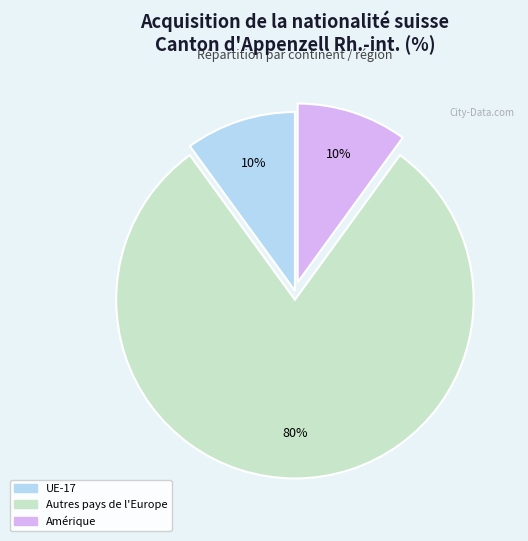

How many segments does this pie chart have?

3